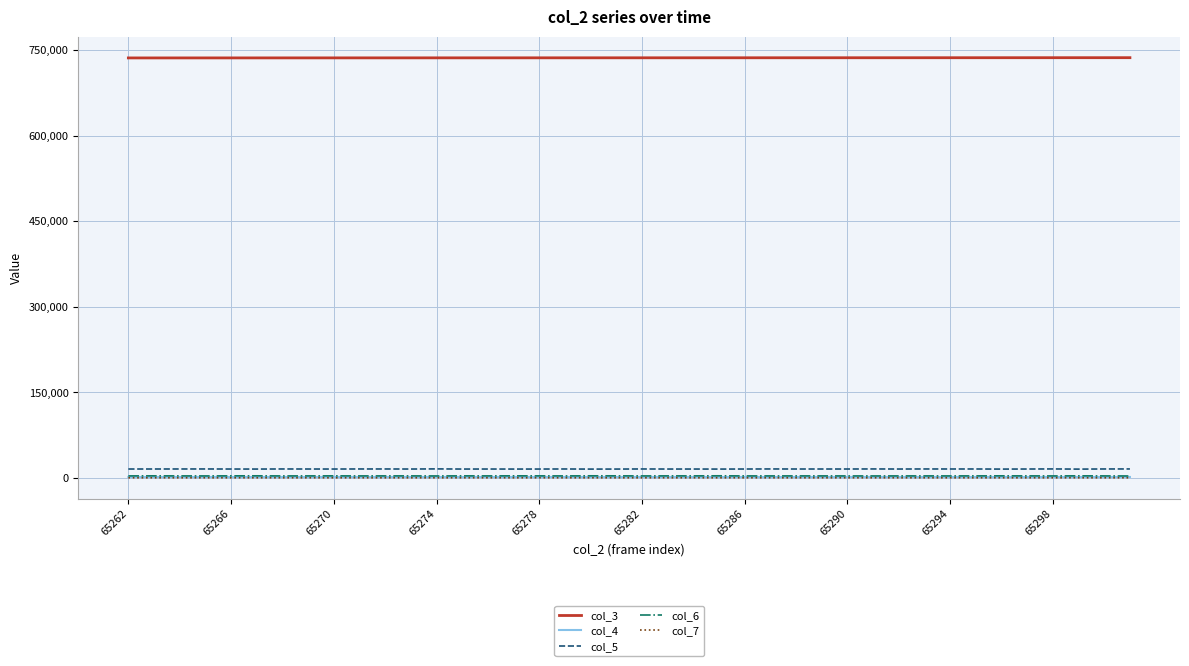

Which series has the largest total across all categories?

col_3